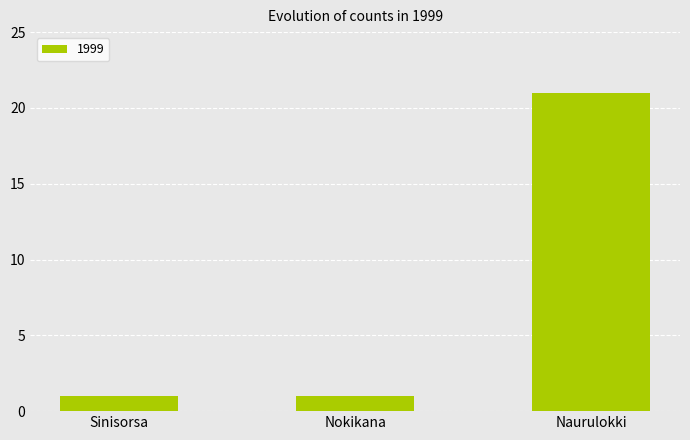

How many distinct data groups are displayed?

1